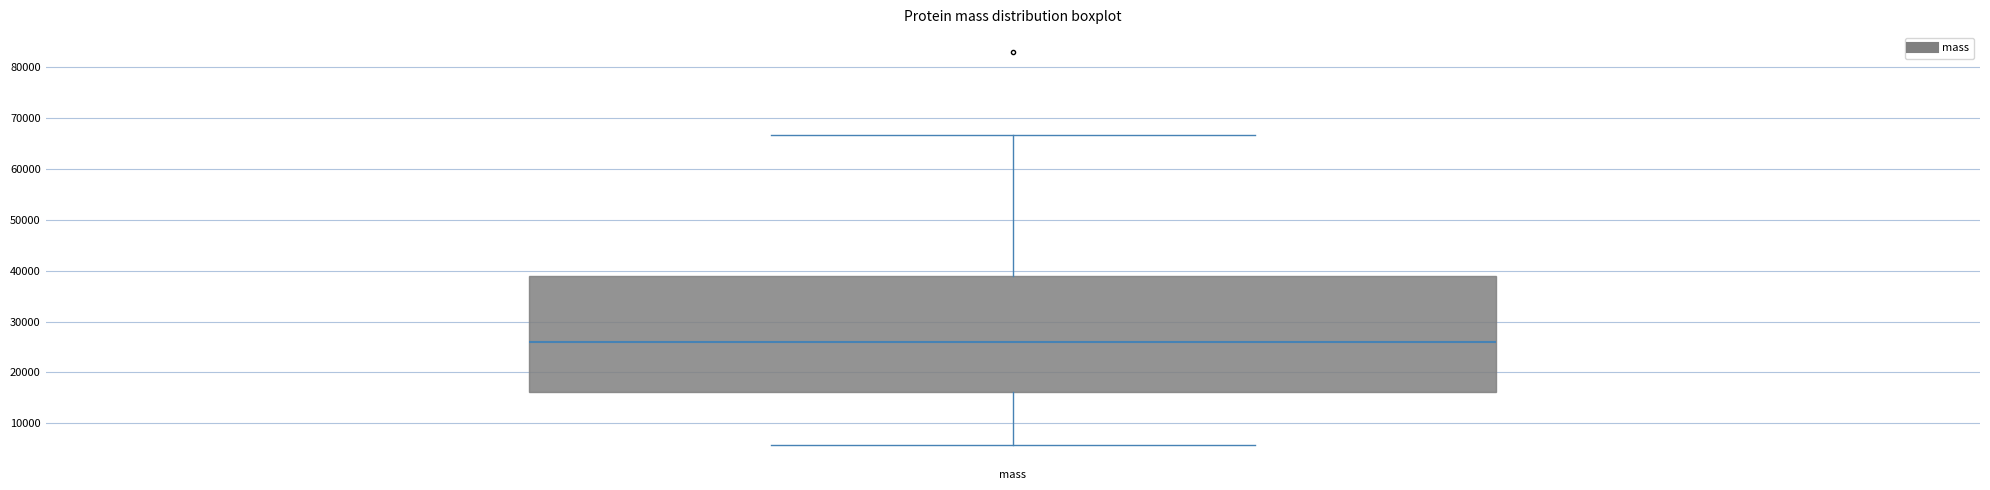

Where is the lower edge of the box for mass on the y-axis? The values are not printed on the chart, so give them approximately, as read against the axis.

16000